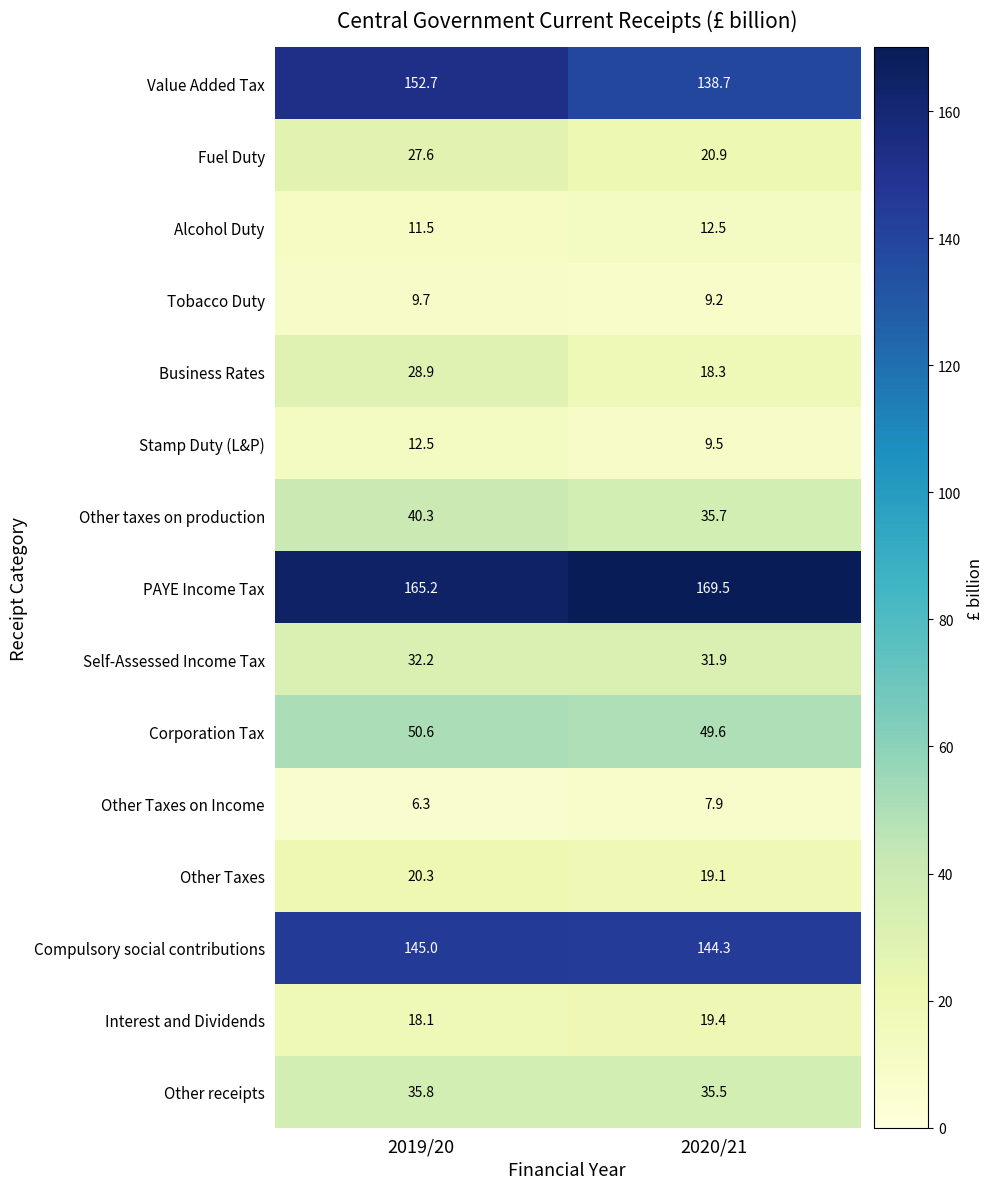

At which category is the sum across all series the highest?

2019/20